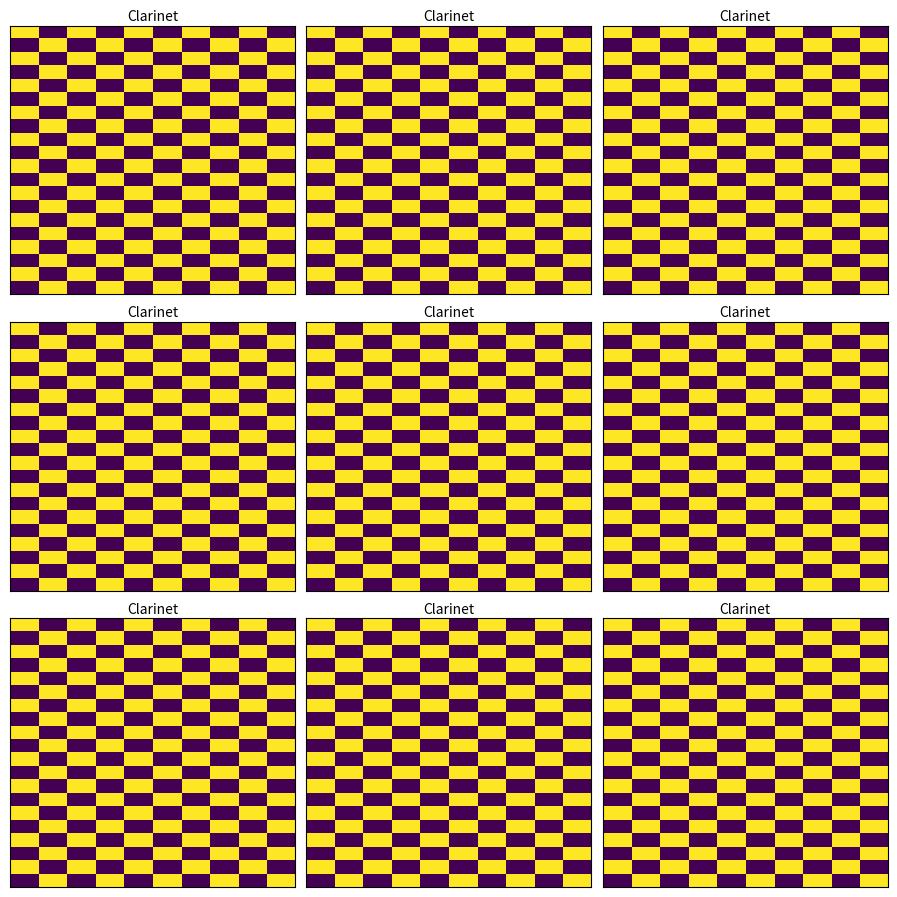

At how many categories does at least one series exceed 1613440659?

10